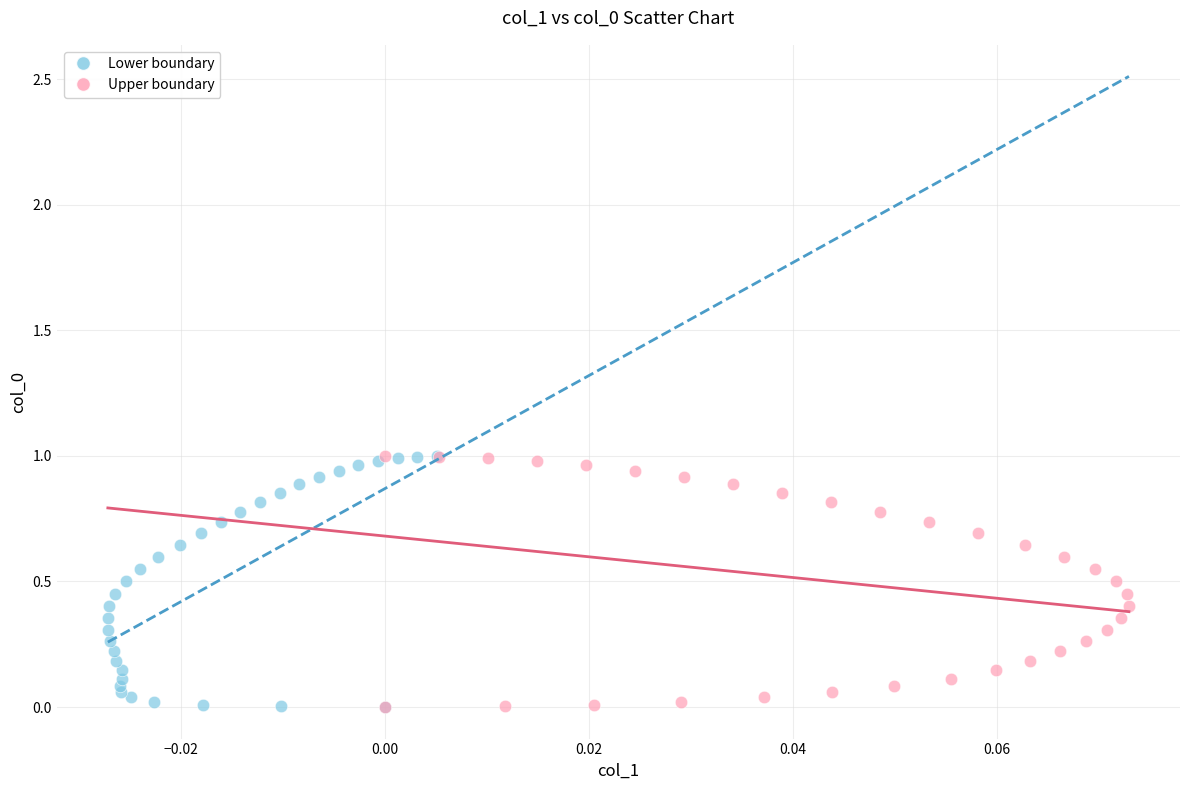

What are all the series names shown in the legend?

Lower boundary, Upper boundary